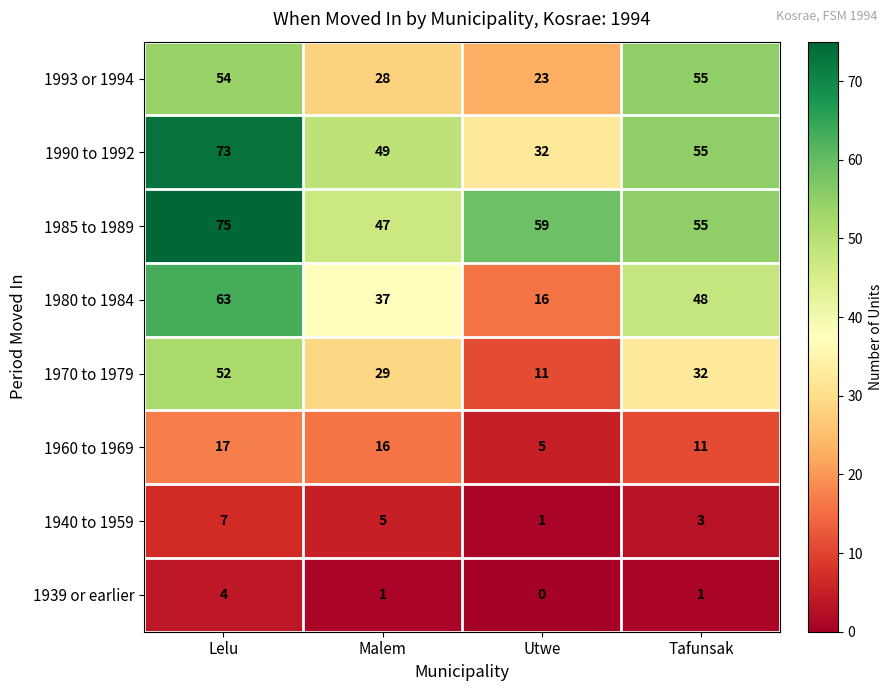

What is the sum of all 1980 to 1984 values?

164